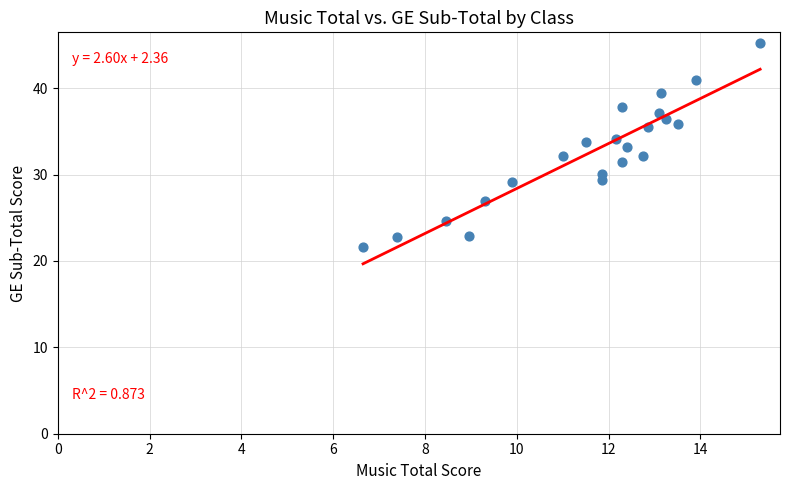

What is the range of Y values (max minus min)?

23.6